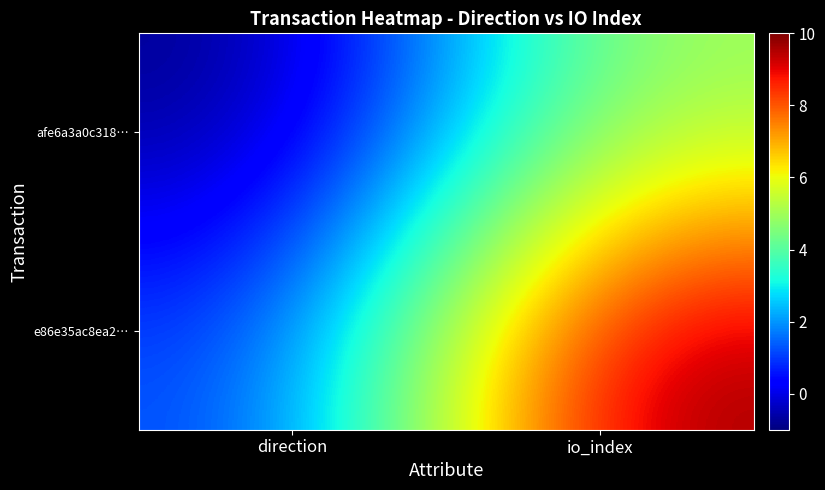

At which category does the chart reach its minimum across all series?

direction